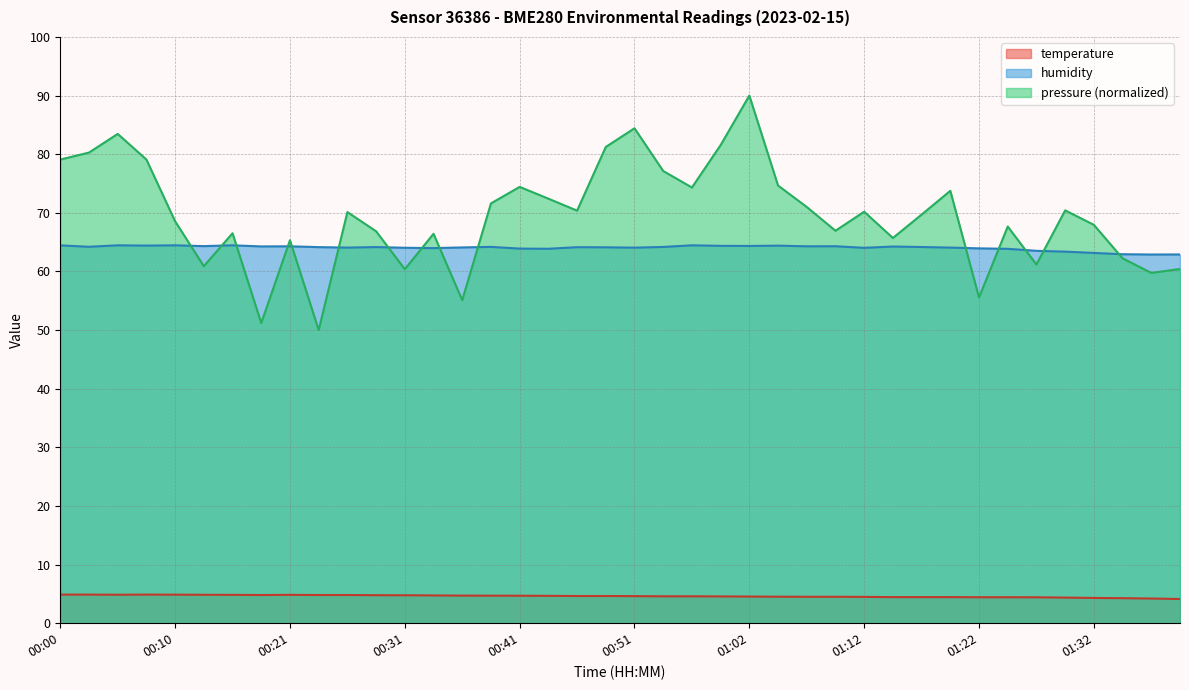

What is the label of the 2nd point from the left?

00:03